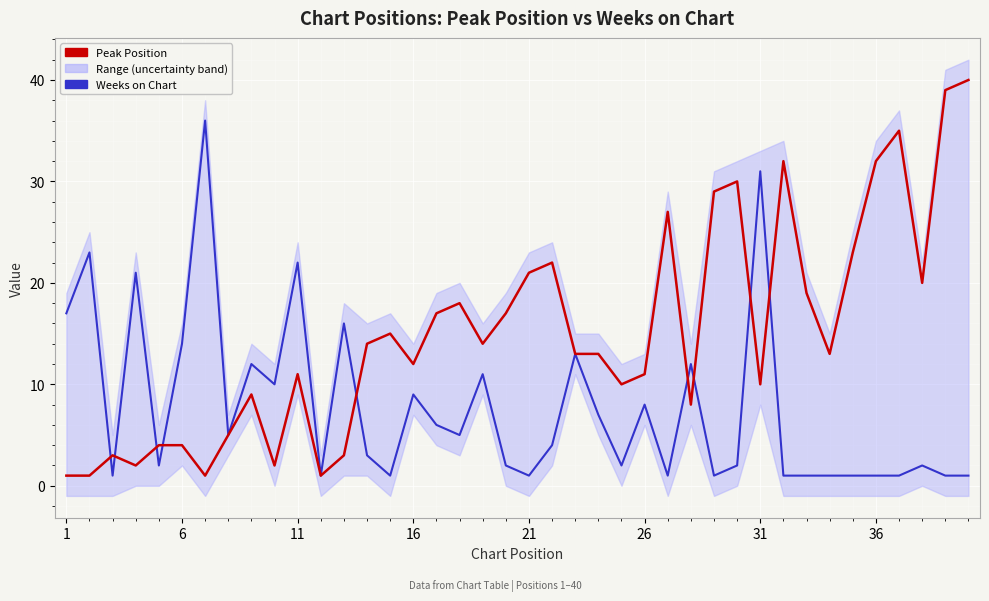

True or false: Weeks on Chart has a value of 12 at 16.

False